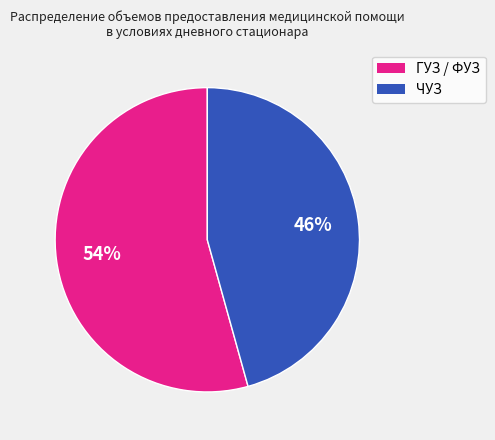

Is there a majority slice in this chart?

Yes